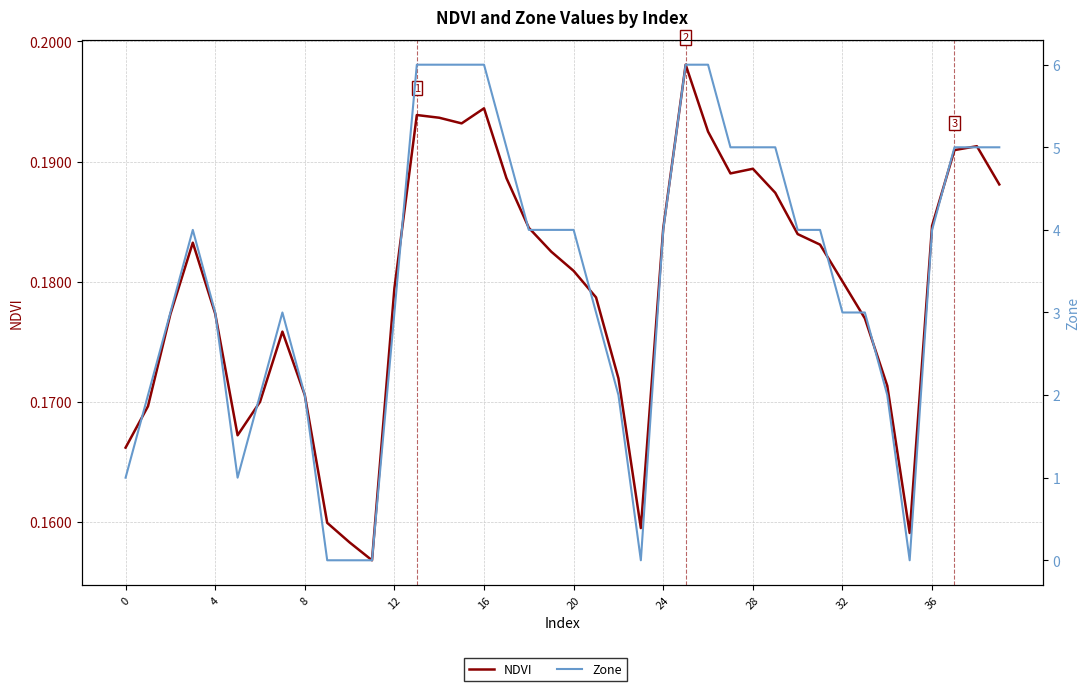

True or false: NDVI has a value of 0.2 at 23.

False